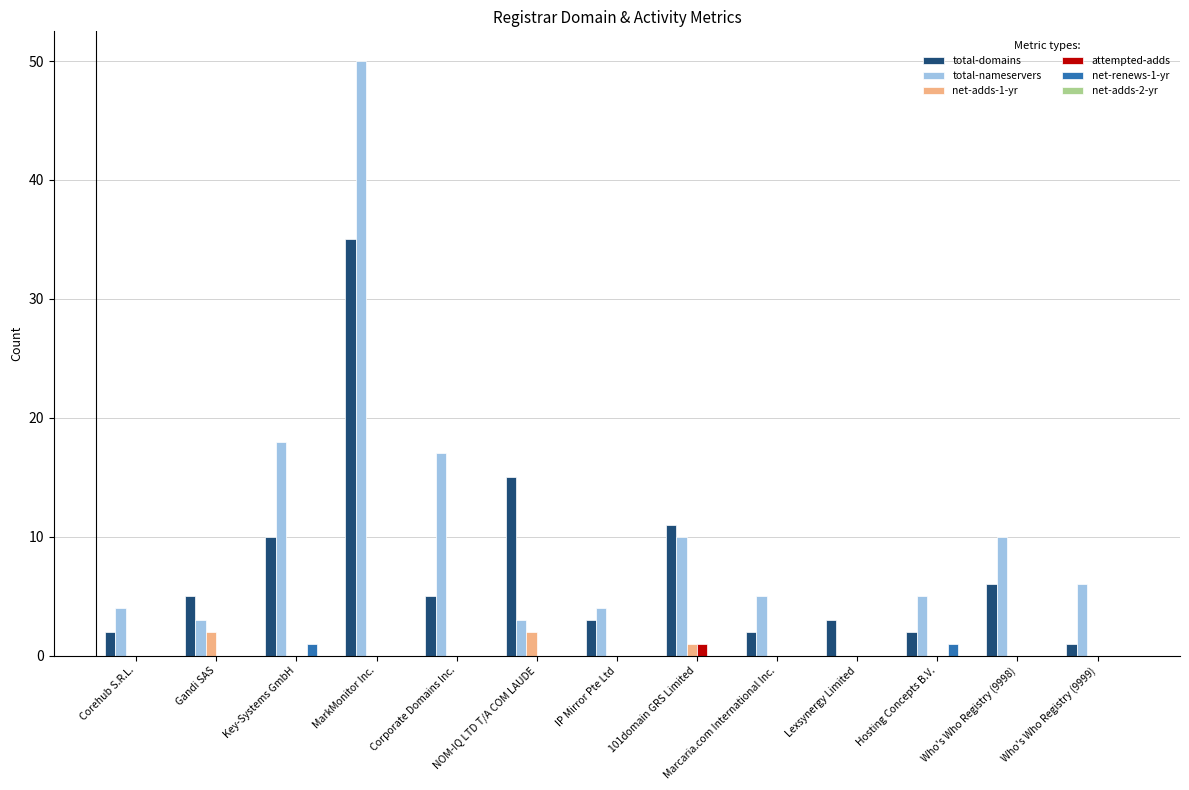

At which category is the sum across all series the highest?

MarkMonitor Inc.